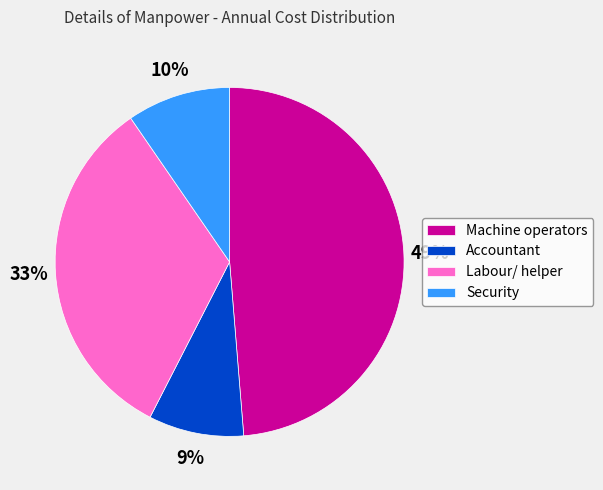

Which has a higher value, Labour/ helper or Accountant?

Labour/ helper